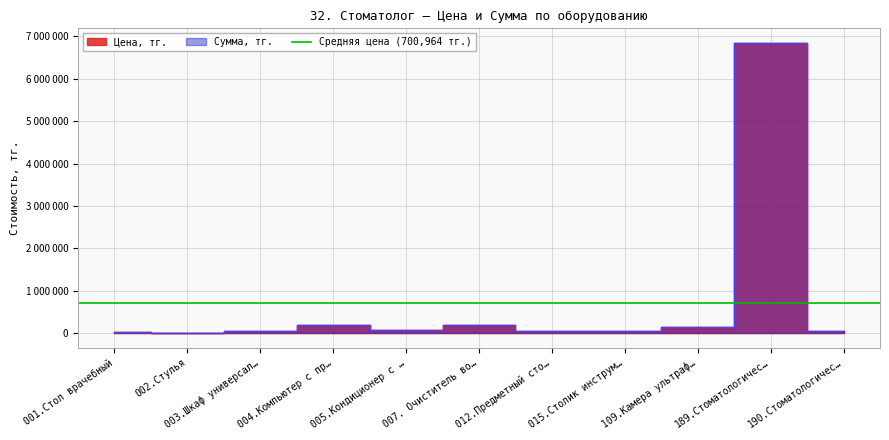

At how many categories does at least one series exceed 5440103?

1